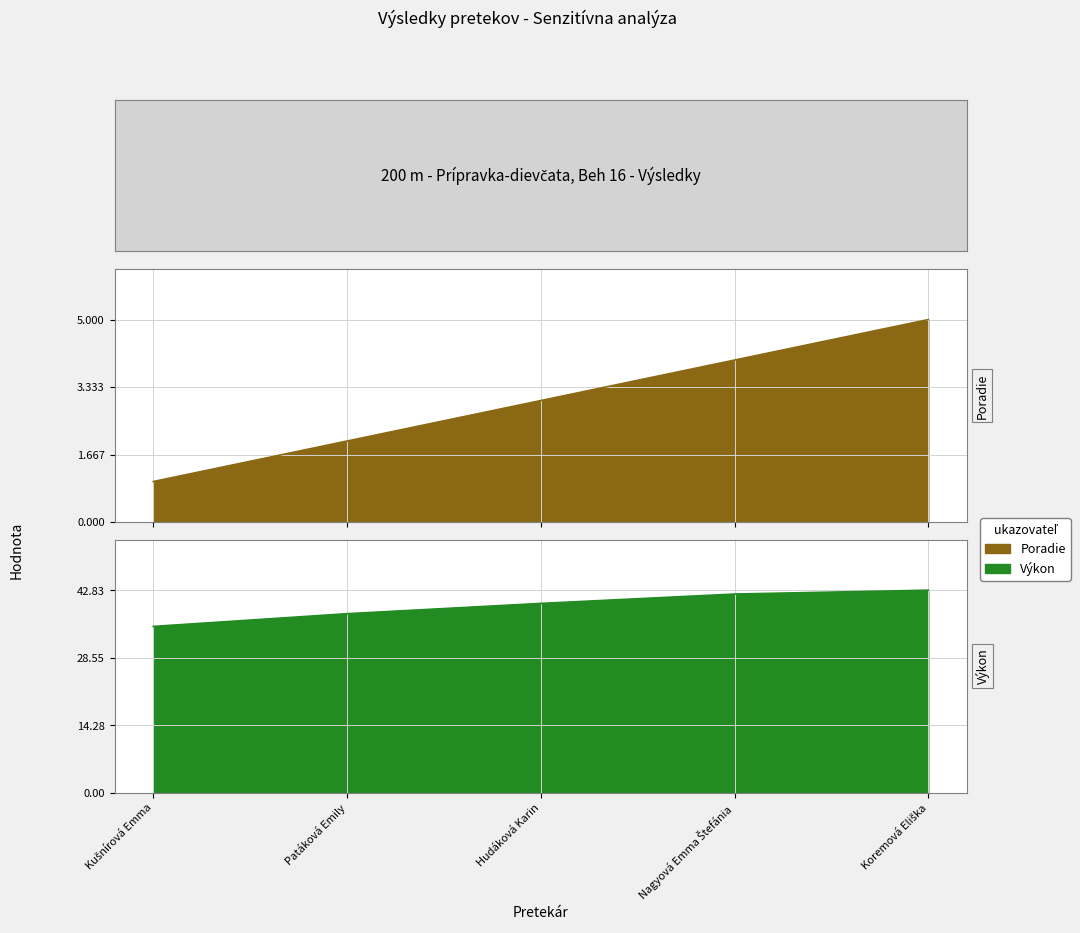

The value of Výkon at Nagyová Emma Štefánia is 19.5. True or false?

False